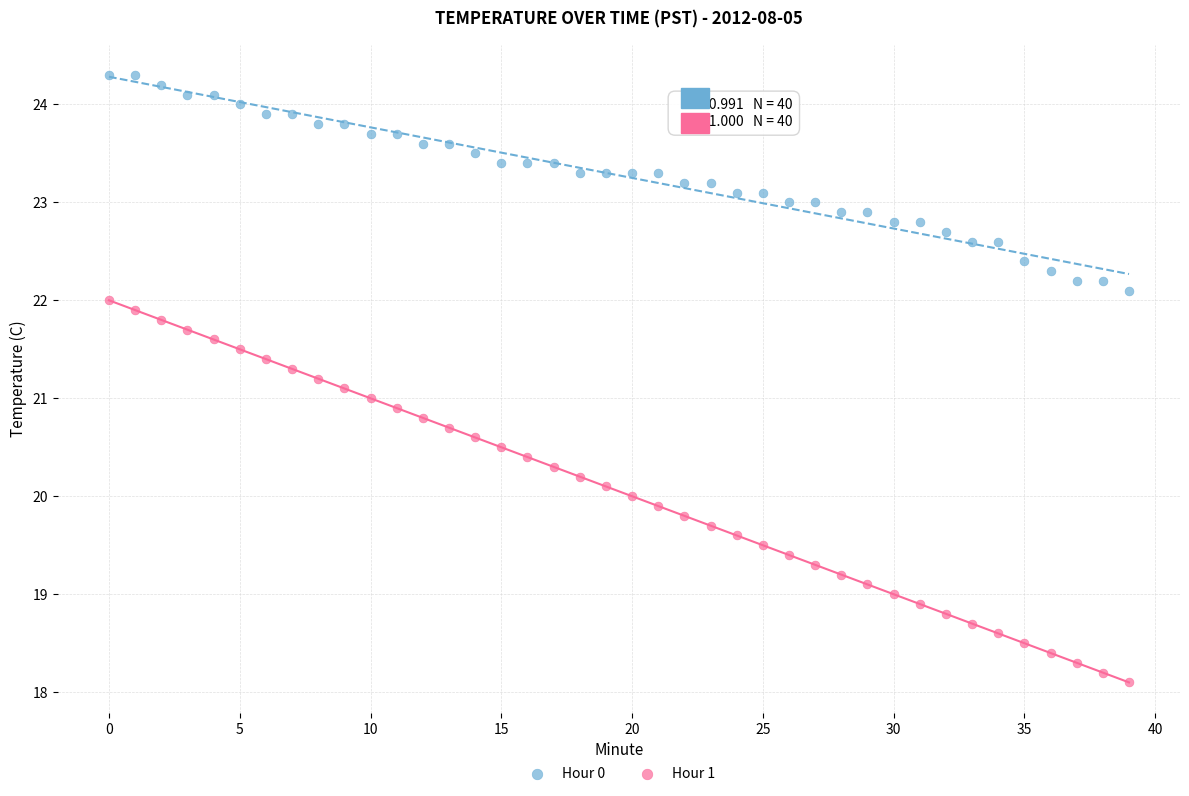

Which series reaches the minimum Y coordinate?

Hour 1